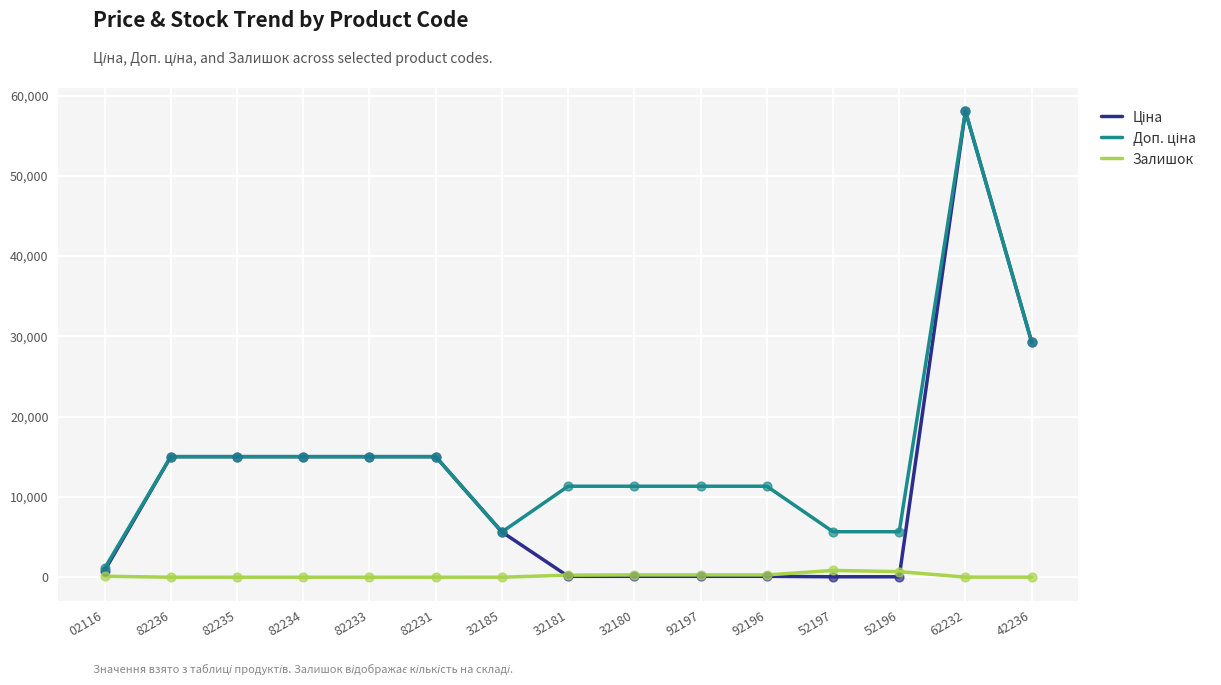

At how many categories does at least one series exceed 18286?

2